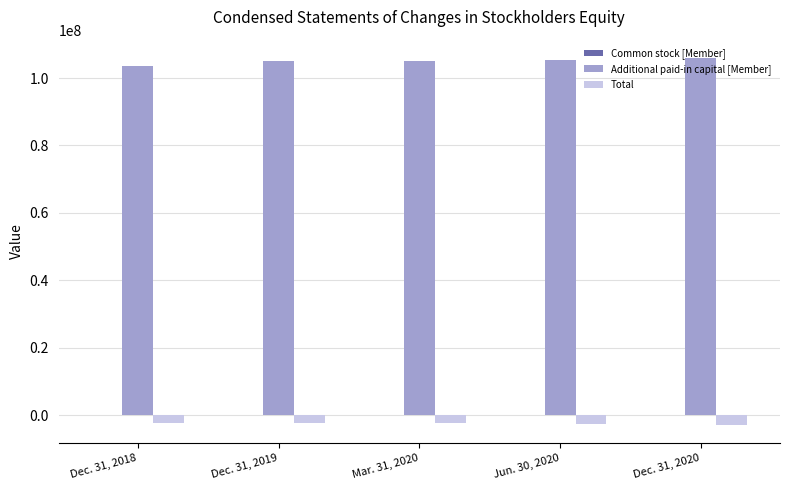

Is it true that Additional paid-in capital [Member] equals 175841770 at Dec. 31, 2018?

False